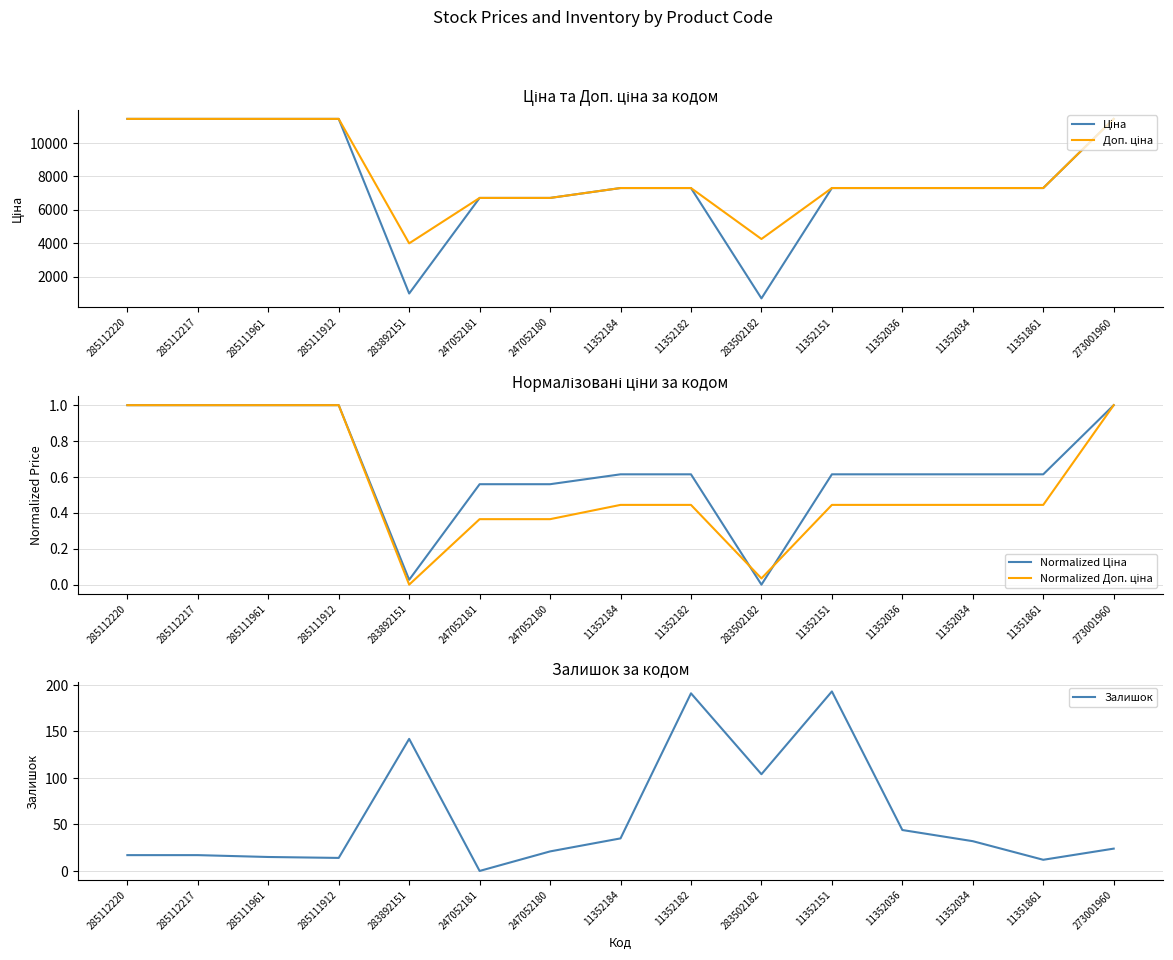

Reading left to right, what are all the values shown in this chart?

Ціна: 11436.8	11436.8	11436.8	11436.8	999.7	6713.0	6713.0	7304.3	7304.3	709.7	7304.3	7304.3	7304.3	7304.3	11436.8
Доп. ціна: 11436.8	11436.8	11436.8	11436.8	3999.0	6713.0	6713.0	7304.3	7304.3	4258.1	7304.3	7304.3	7304.3	7304.3	11436.8
Normalized Ціна: 1.0	1.0	1.0	1.0	0.0	0.6	0.6	0.6	0.6	0.0	0.6	0.6	0.6	0.6	1.0
Normalized Доп. ціна: 1.0	1.0	1.0	1.0	0.0	0.4	0.4	0.4	0.4	0.0	0.4	0.4	0.4	0.4	1.0
Залишок: 17.0	17.0	15.0	14.0	142.0	0.0	21.0	35.0	191.0	104.0	193.0	44.0	32.0	12.0	24.0